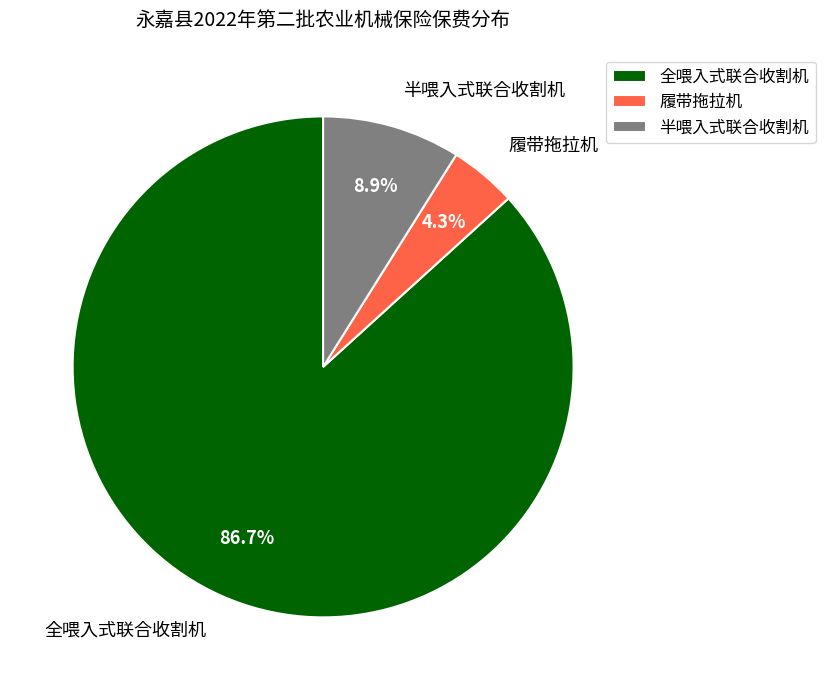

Does 半喂入式联合收割机 represent more than half of the total?

No